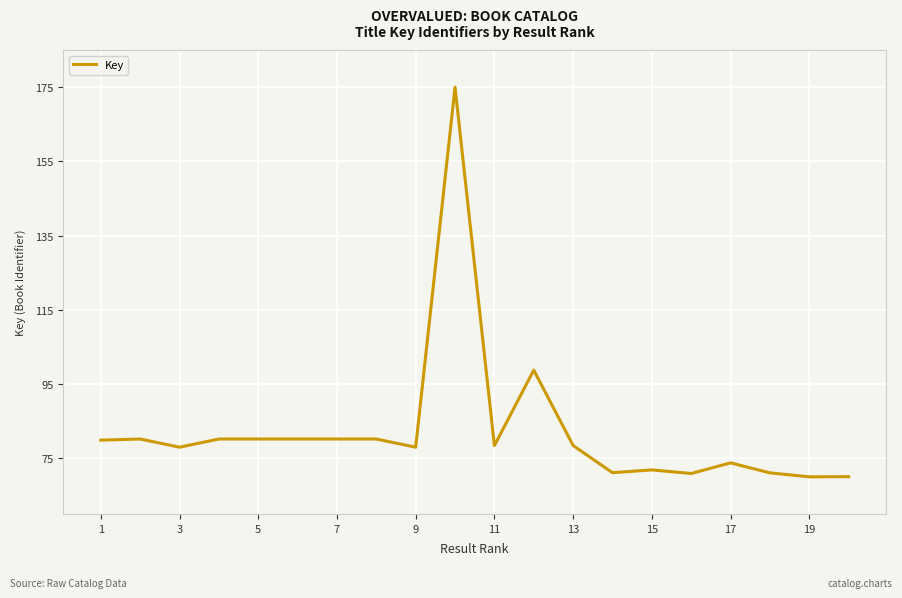

What is the maximum value shown in the chart?

175.0